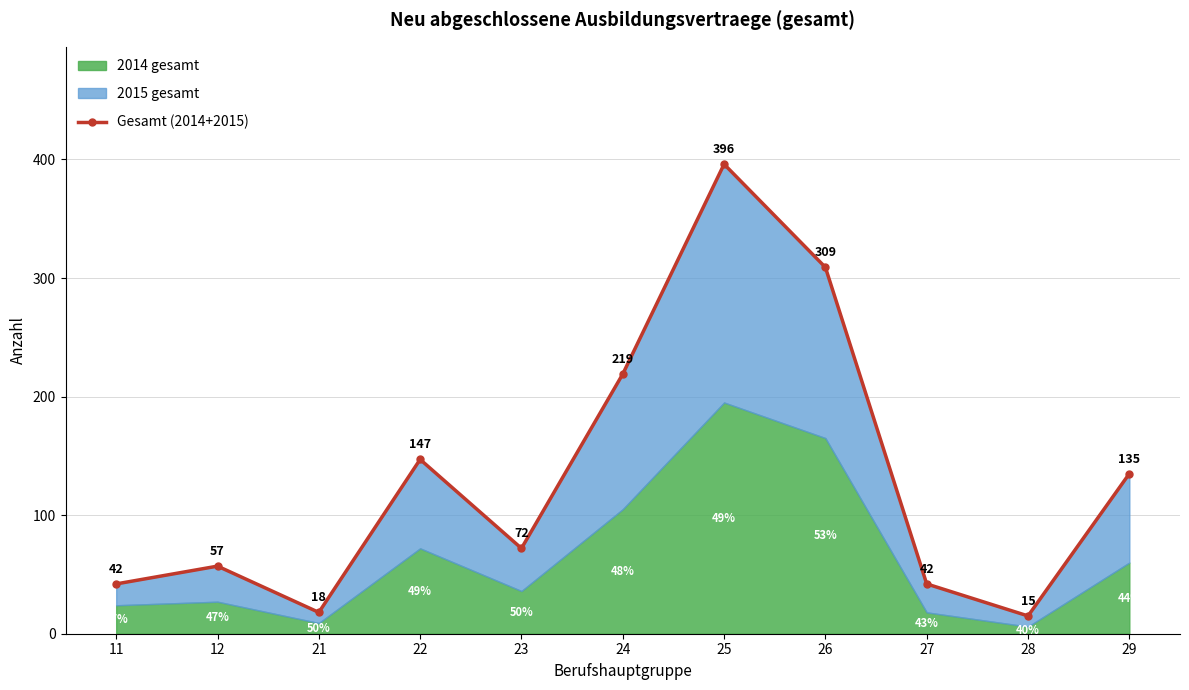

Between 21 and 24, which is larger?

24